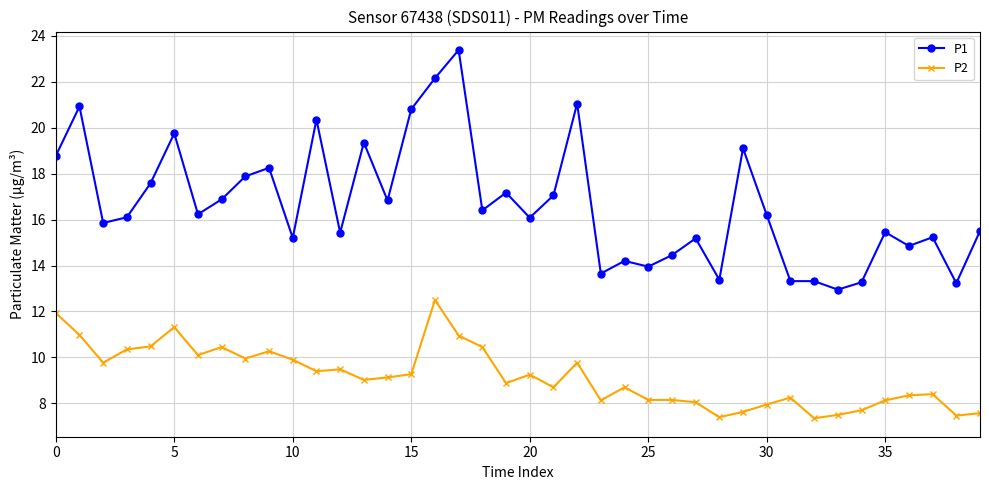

What is the value of the P1 point at the 28th from the left?

15.2